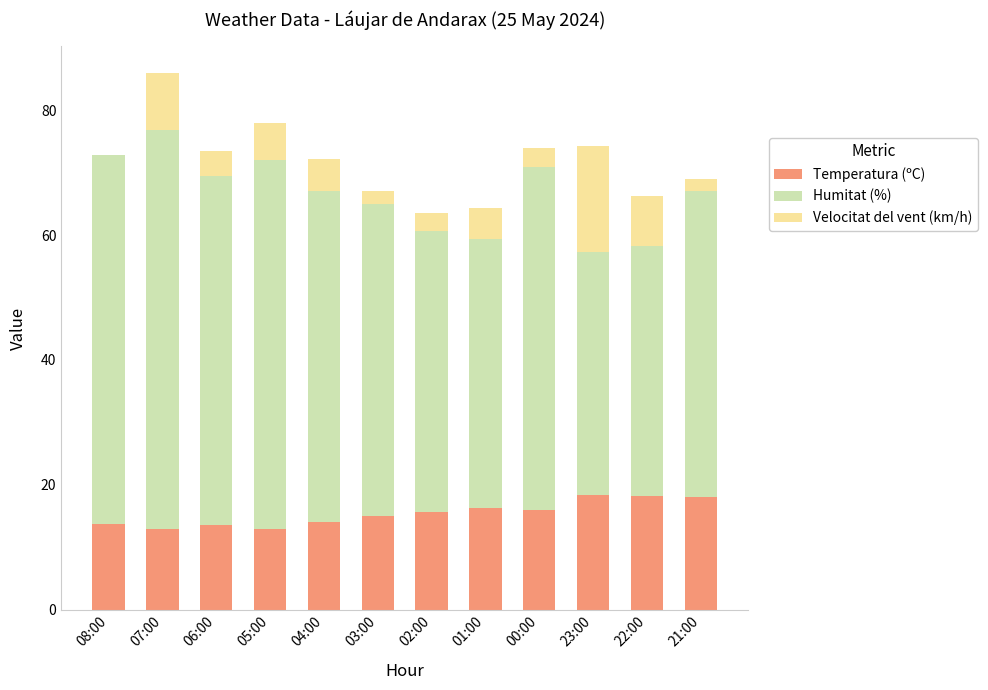

What is the maximum value for Temperatura (ºC)?

18.3